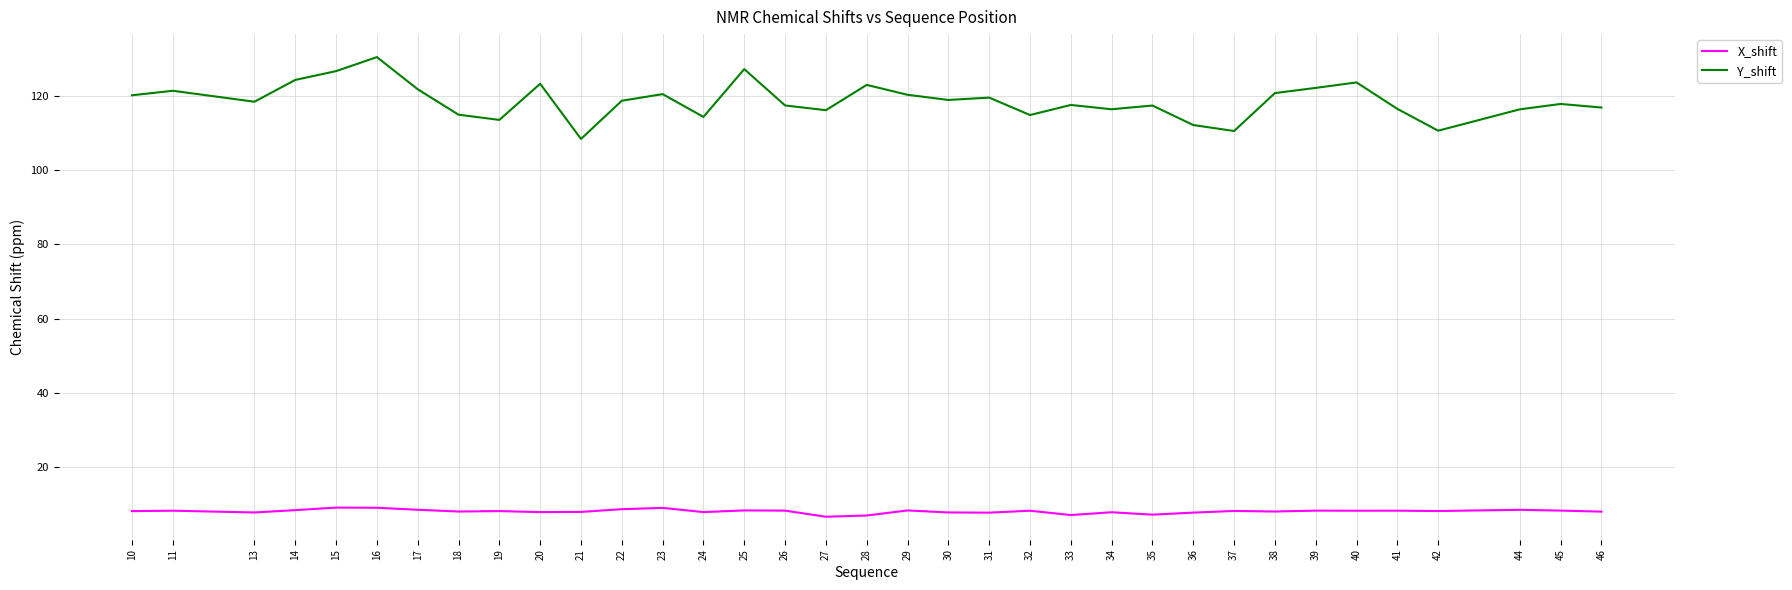

What are all the series names shown in the legend?

X_shift, Y_shift